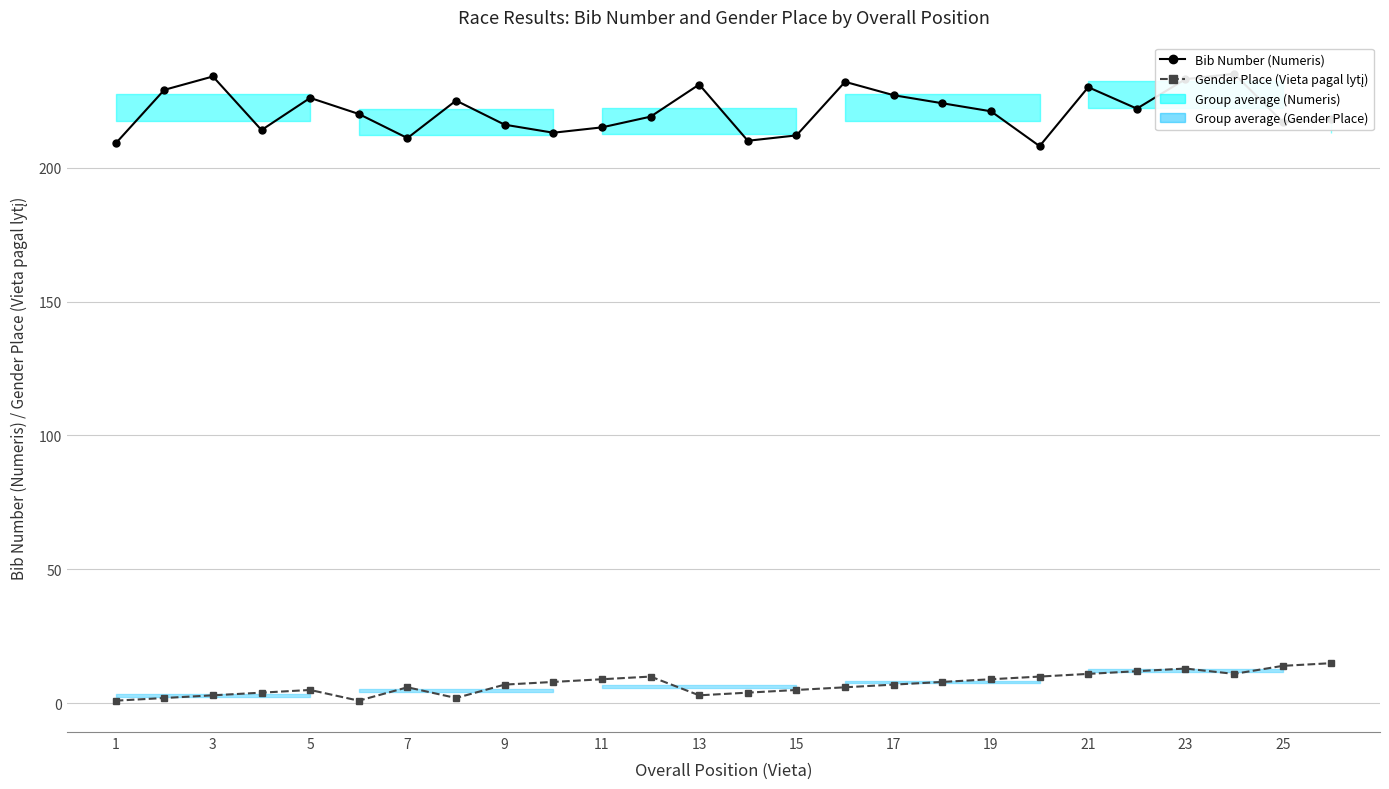

In Bib Number (Numeris), how many points are higher than both neighbors (excluding endpoints)?

7